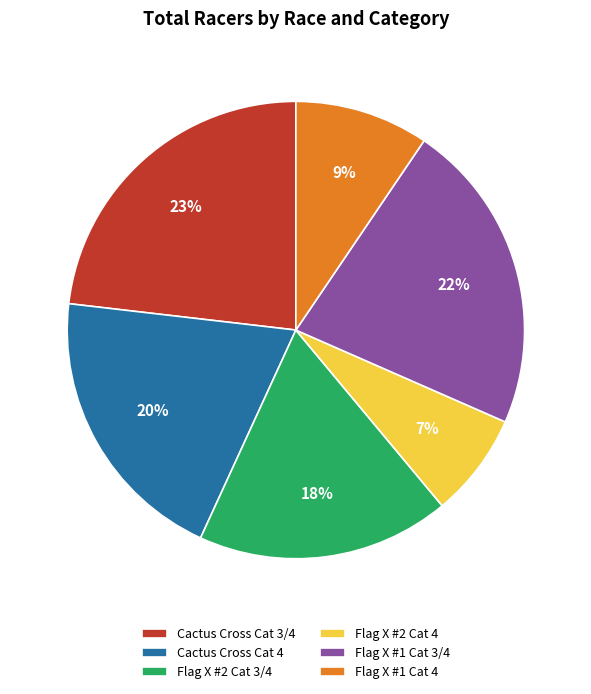

What is the ratio of the value at Flag X #1 Cat 4 to the value at Cactus Cross Cat 3/4?

0.4